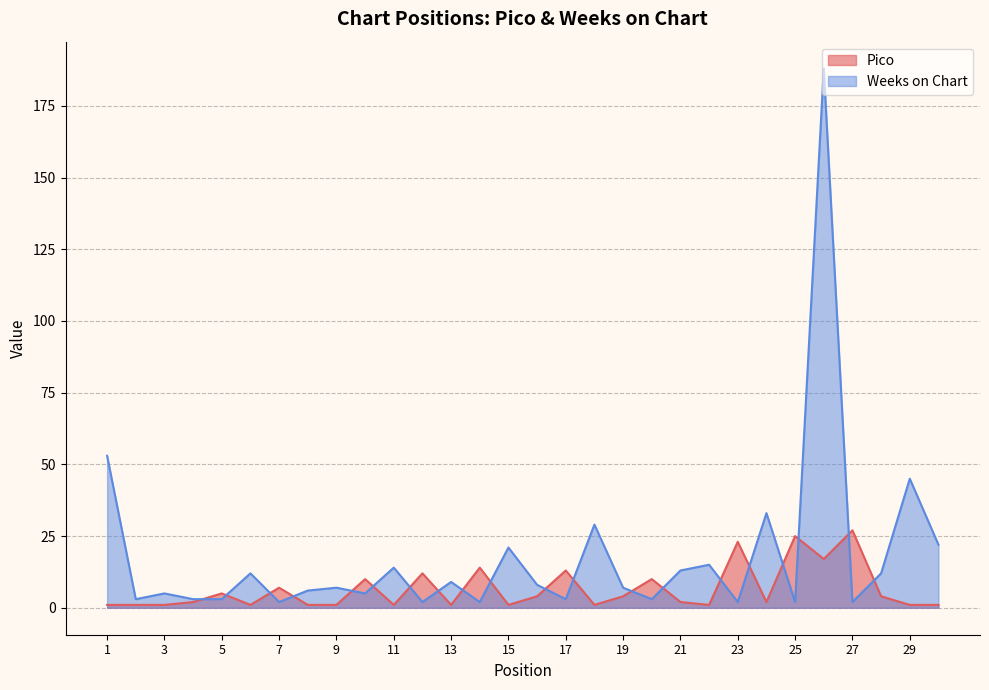

True or false: Pico and Weeks on Chart cross at least once.

True